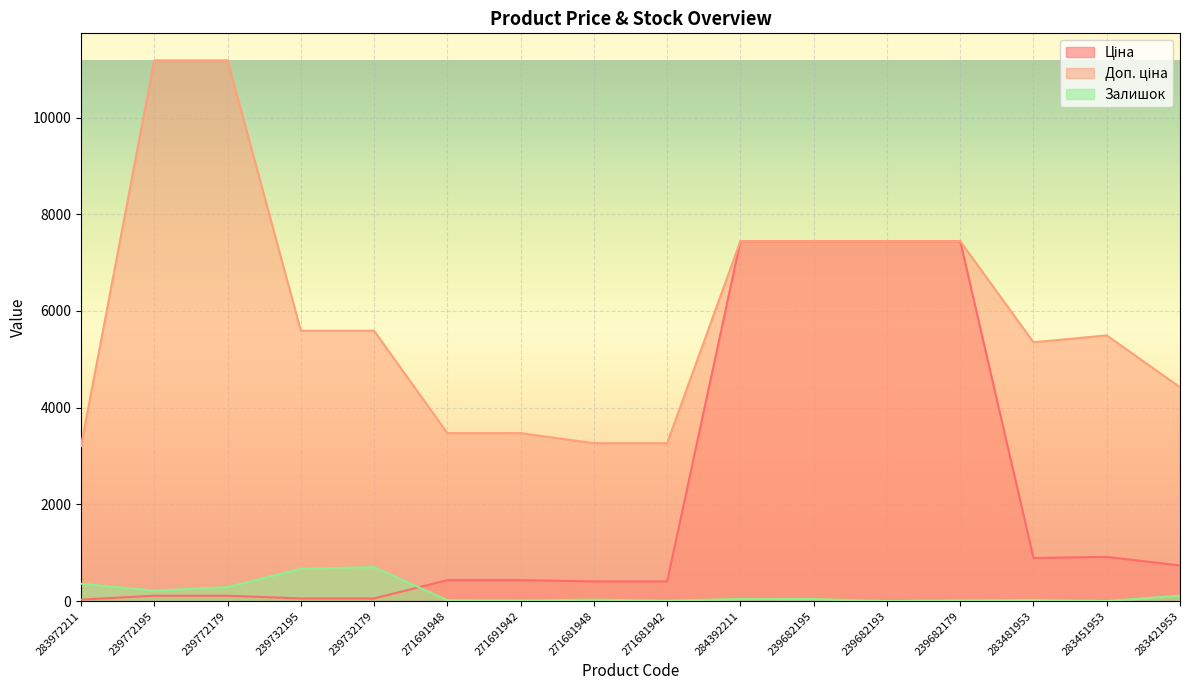

True or false: Доп. ціна and Залишок intersect in this chart.

False